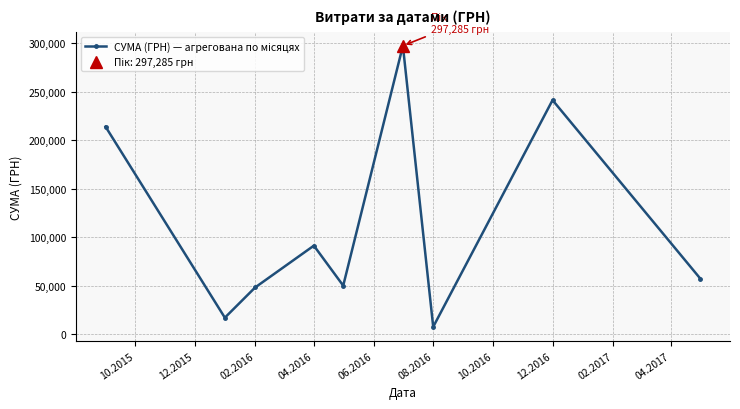

What is the value of the 2nd point from the left?

17024.8